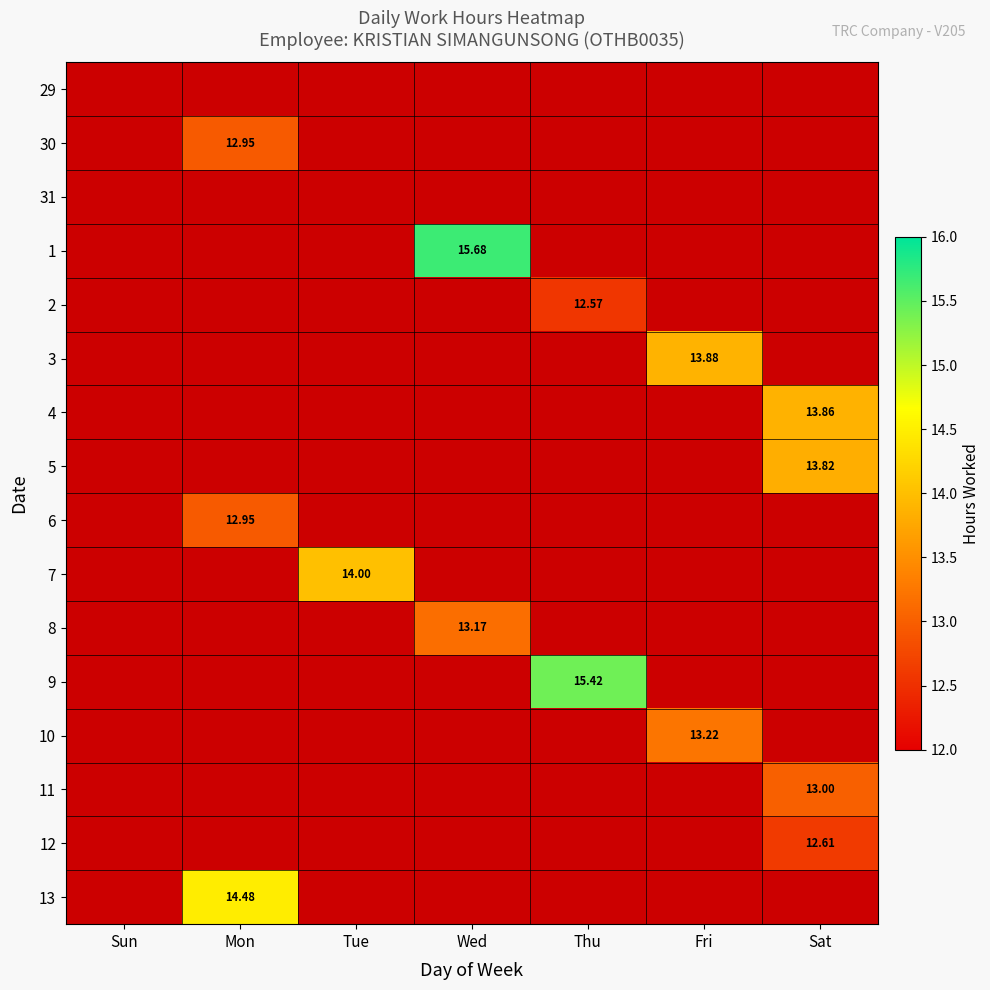

What is the smallest value displayed?

12.6